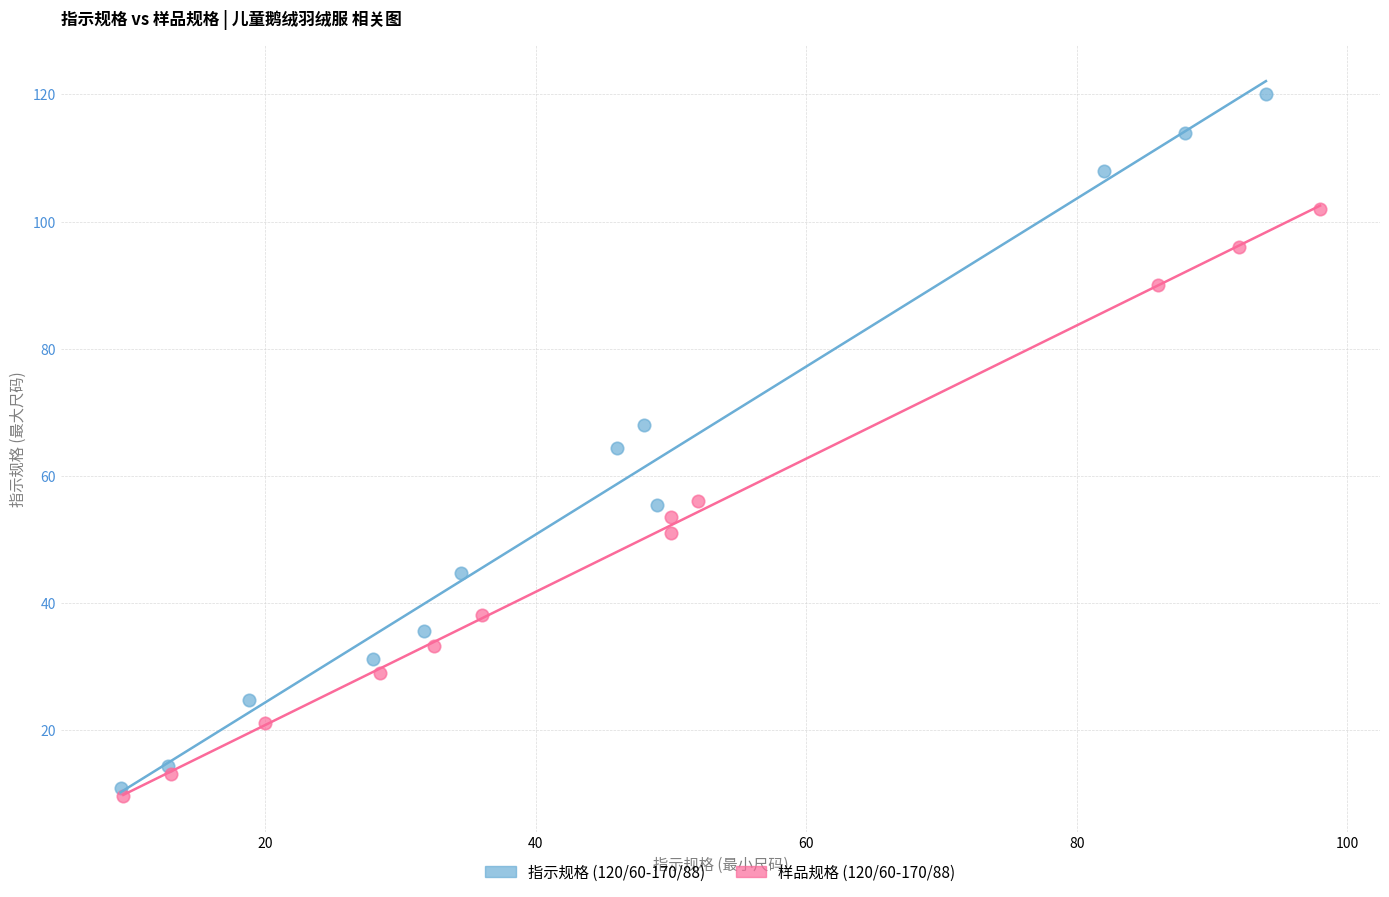

Which series reaches the minimum Y coordinate?

样品规格 (120/60-170/88)